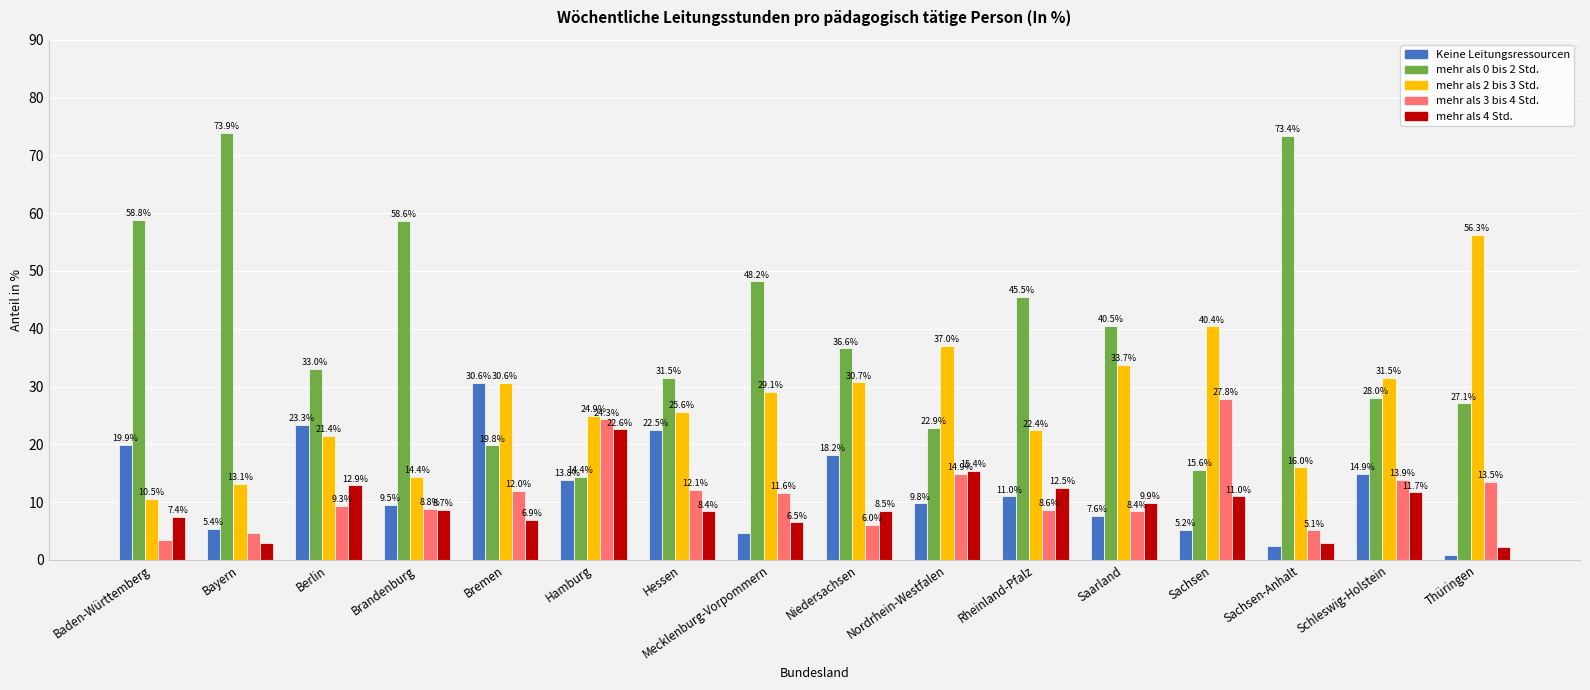

Rank the categories by mehr als 0 bis 2 Std. value from lowest to highest.

Hamburg, Sachsen, Bremen, Nordrhein-Westfalen, Thüringen, Schleswig-Holstein, Hessen, Berlin, Niedersachsen, Saarland, Rheinland-Pfalz, Mecklenburg-Vorpommern, Brandenburg, Baden-Württemberg, Sachsen-Anhalt, Bayern